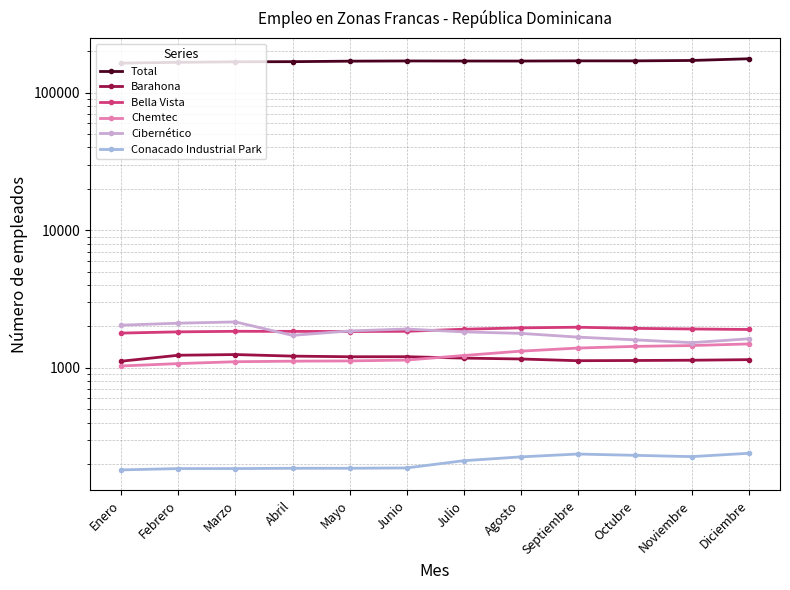

What is the difference between the Cibernético values at Noviembre and Mayo?

330.0